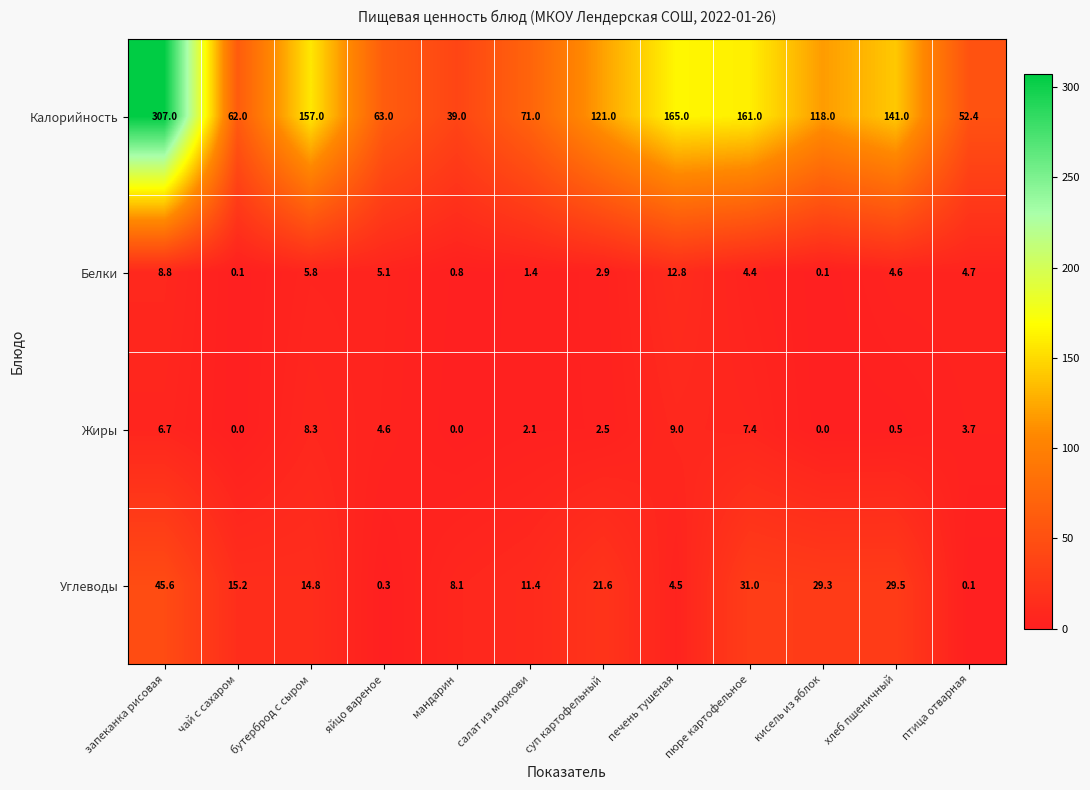

Rank the series at птица отварная from lowest to highest value.

Углеводы, Жиры, Белки, Калорийность